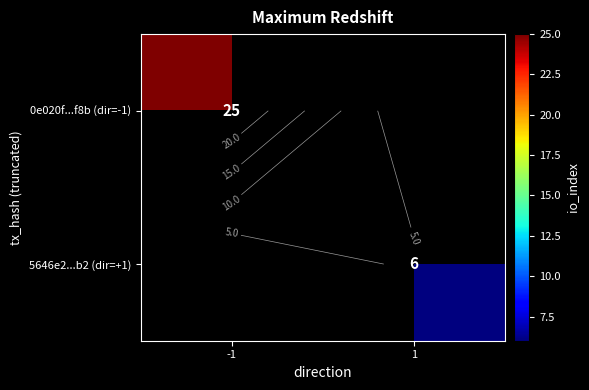

How many categories are shown in the chart?

2